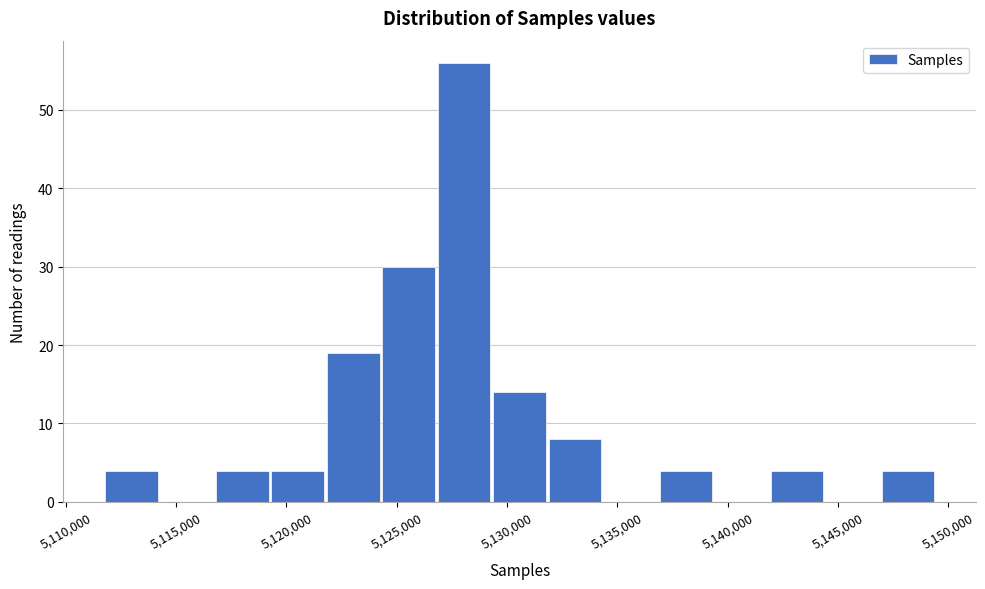

Reading left to right, transcribe this chart: for each bar, give the range it covers on the x-axis and its height. Neither the bar edges nor the heights are printed on the chart, so give them approximately, as read against the axes.

5112000 to 5114500: 4
5114500 to 5117000: 0
5117000 to 5119500: 4
5119500 to 5122000: 4
5122000 to 5124500: 19
5124500 to 5127000: 30
5127000 to 5129500: 56
5129500 to 5132000: 14
5132000 to 5134500: 8
5134500 to 5137000: 0
5137000 to 5139500: 4
5139500 to 5142000: 0
5142000 to 5144500: 4
5144500 to 5147000: 0
5147000 to 5149500: 4